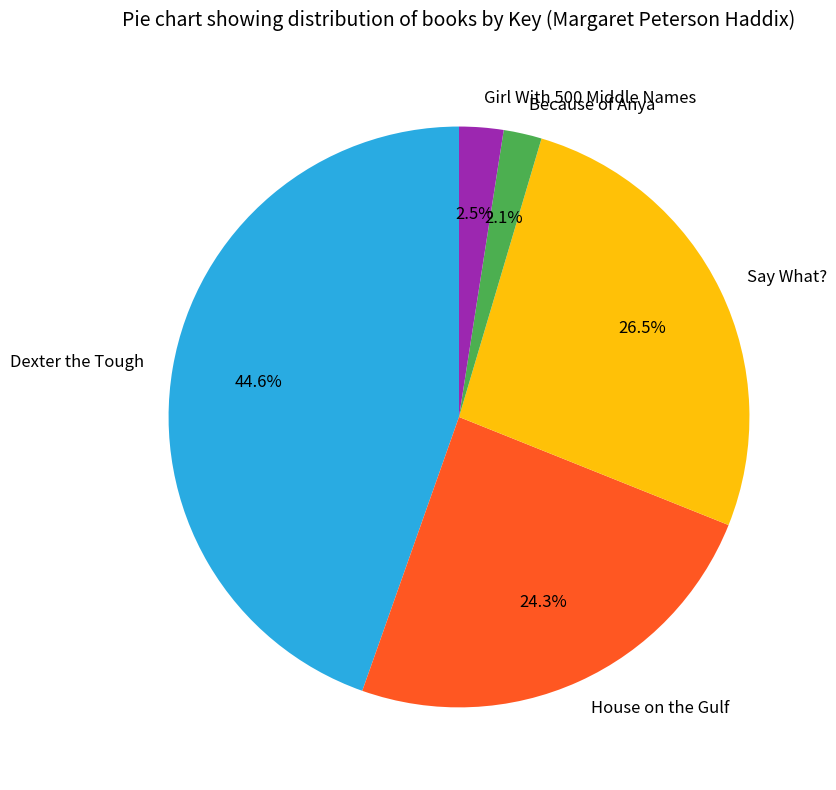

To the nearest percent, what percentage of the pie is Because of Anya?

2%